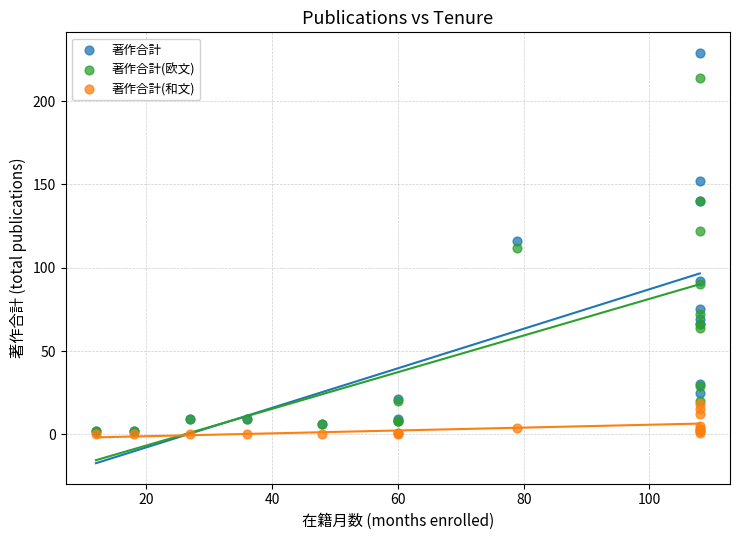

In the 著作合計(欧文) series, what Y value is closest to 108?

112